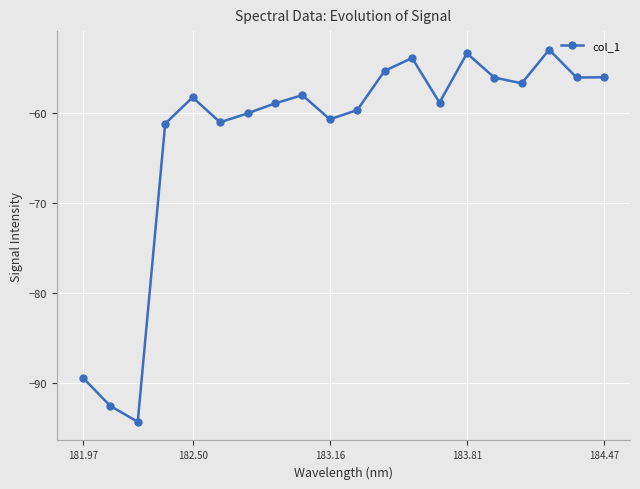

What is the difference between the second highest and minimum values?

40.9